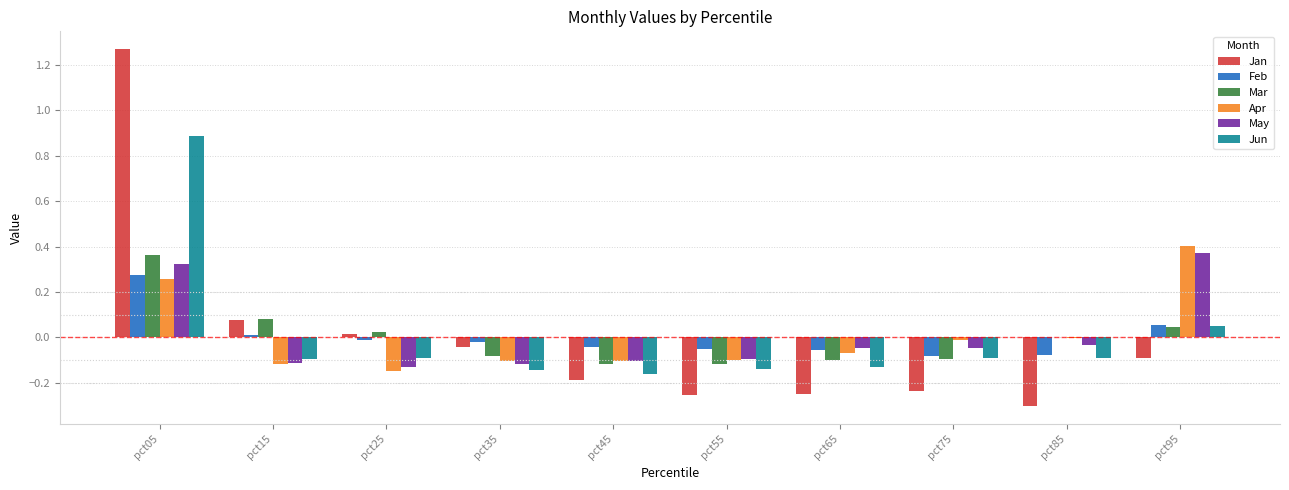

Which category has the highest value in the Feb series?

pct05